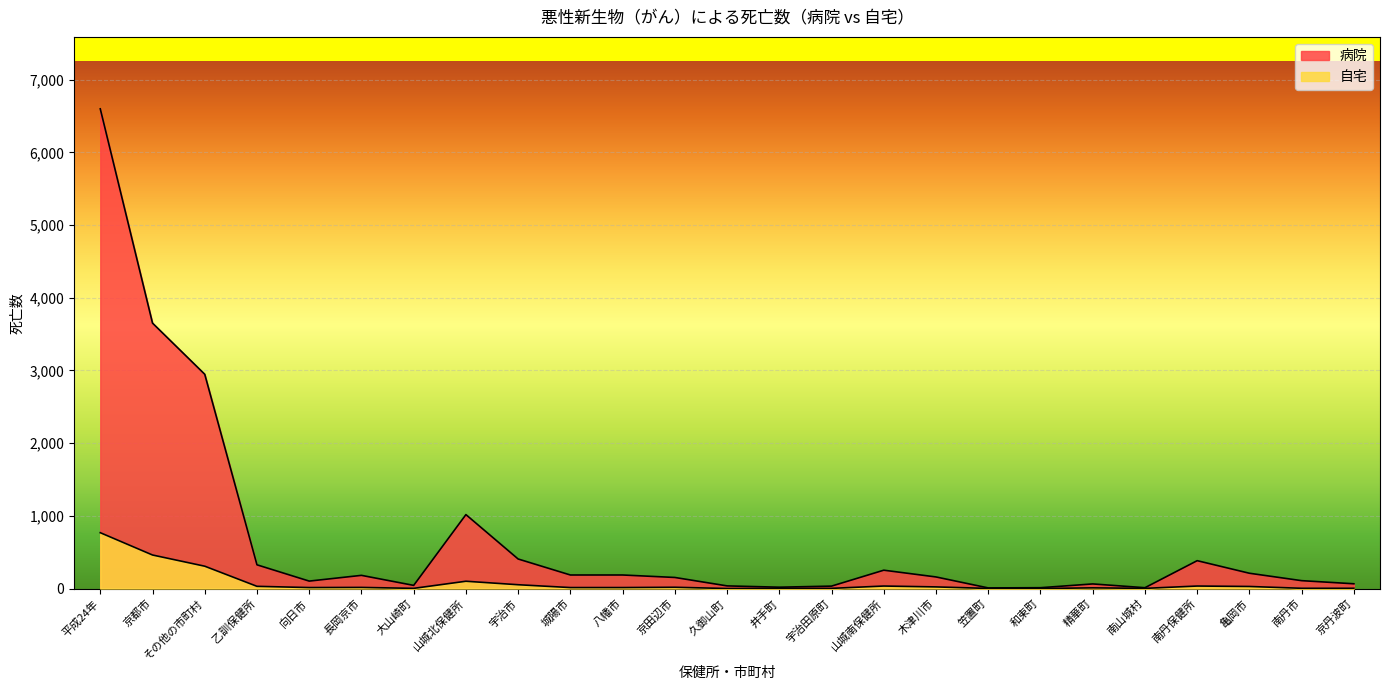

Does the chart display data point markers on the line(s)?

No